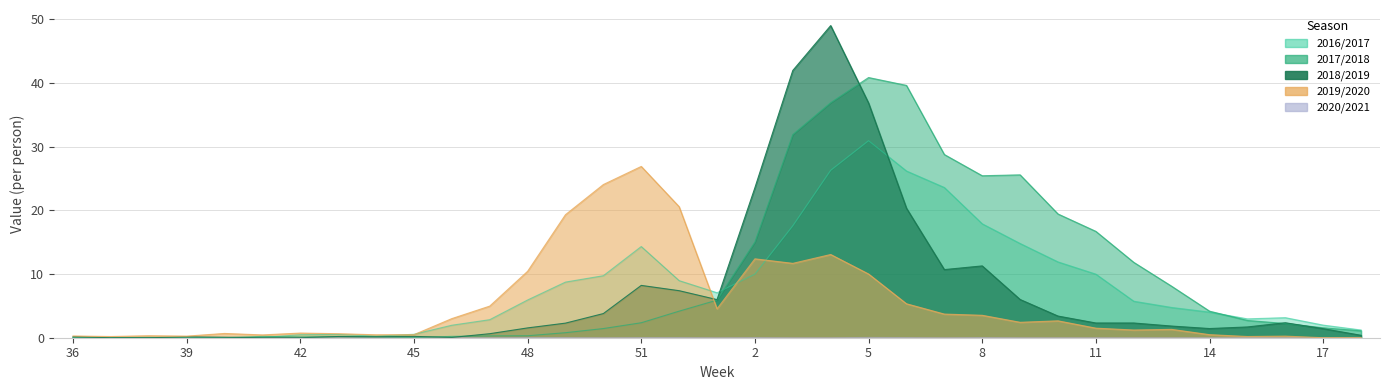

Which series changed the most between 12 and 13?

2017/2018